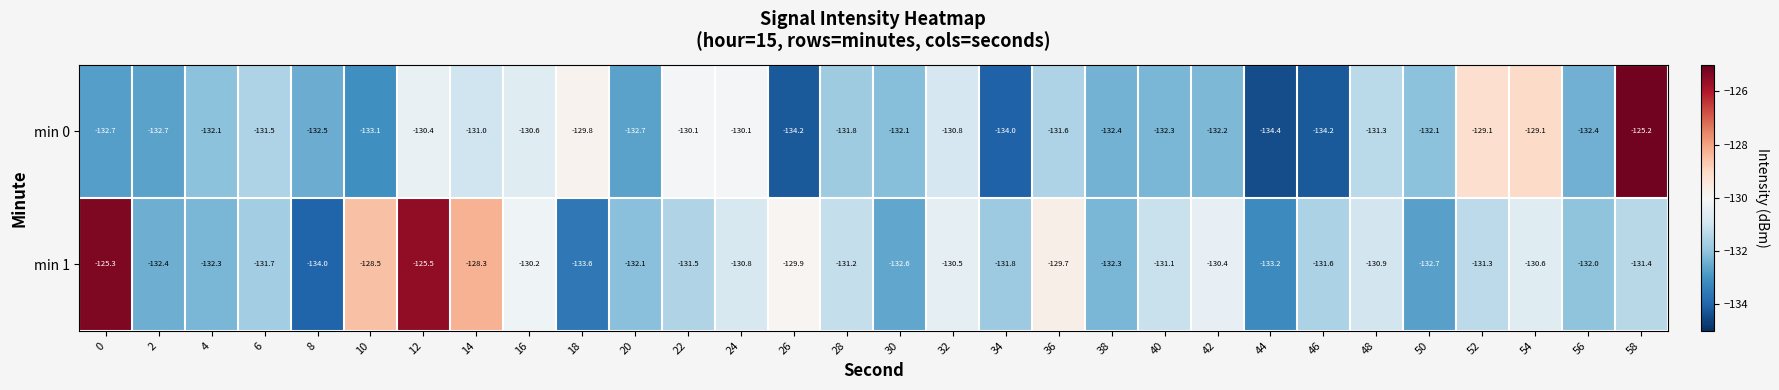

Count the number of data series in this chart.

2